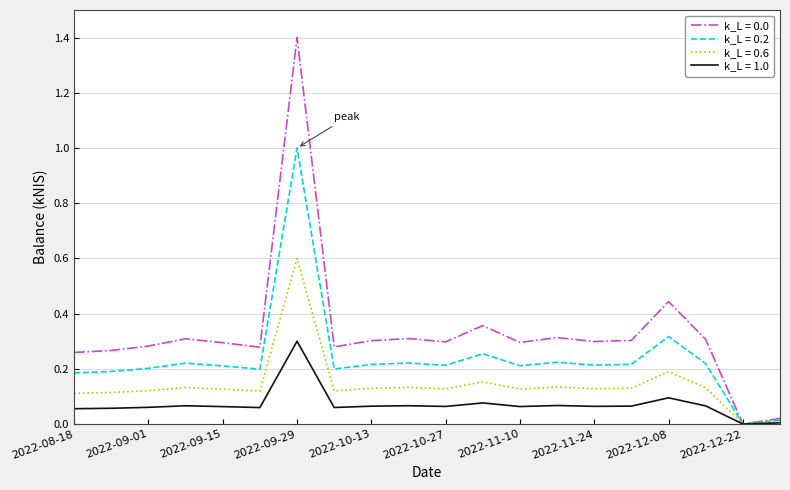

What is the maximum value shown in the chart?

1.4